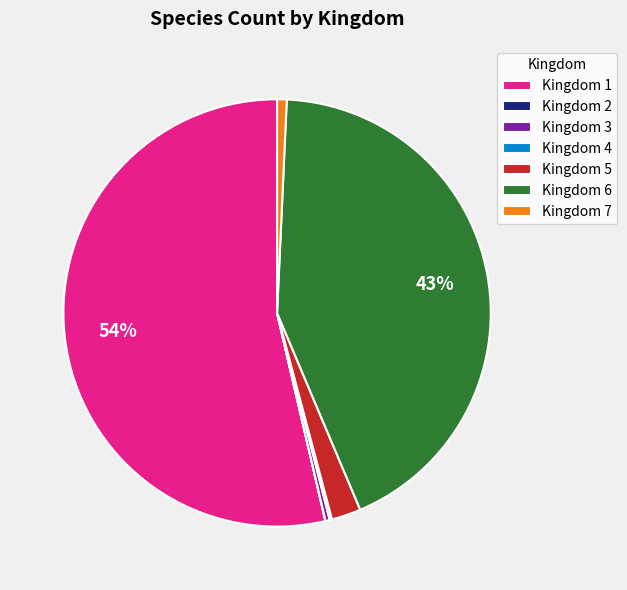

Which slice represents more than half of the pie?

Kingdom 1